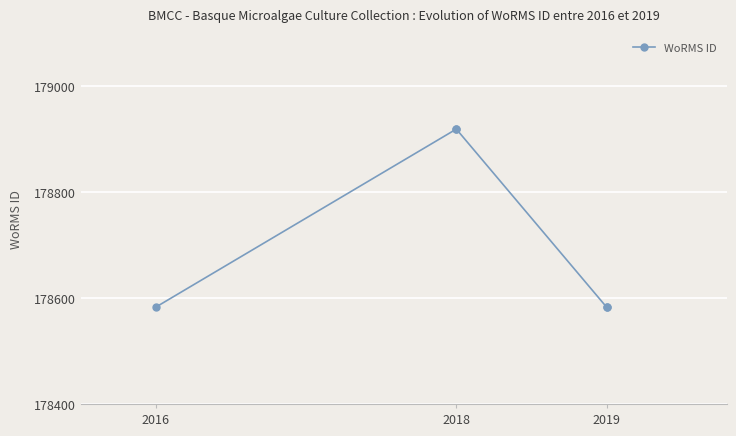

What is the difference between the maximum and minimum values?

336